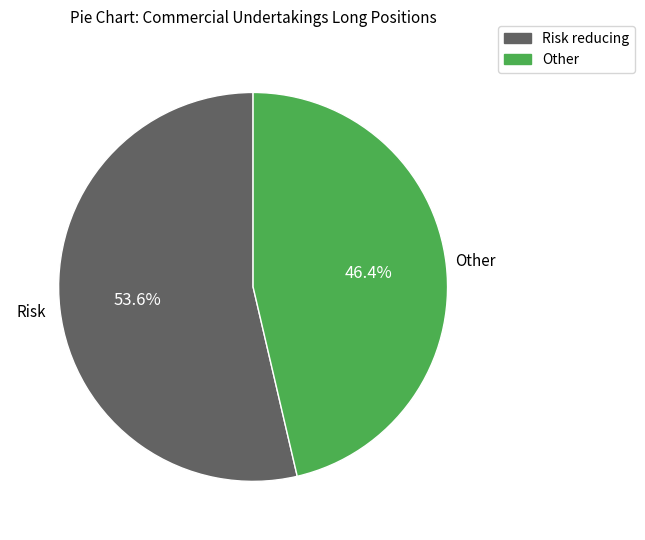

Approximately how many times larger is the value at Other compared to Risk reducing?

0.9